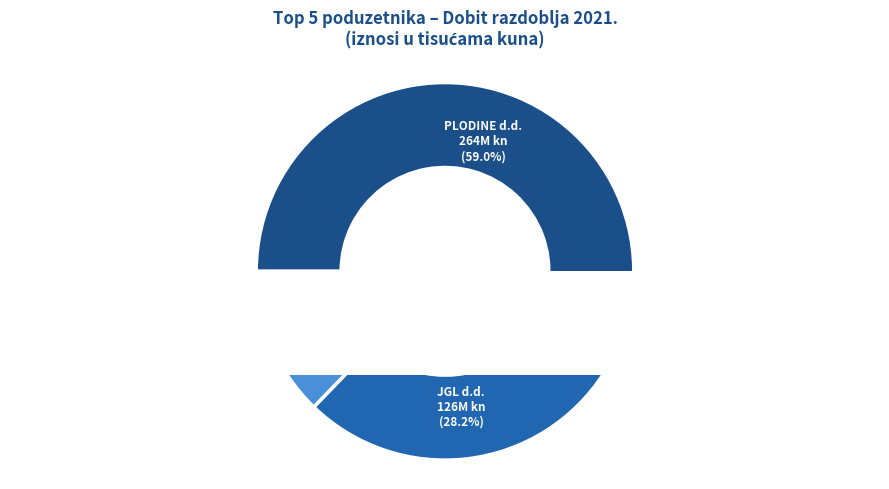

Which slice is the smallest?

TOWER d.o.o.